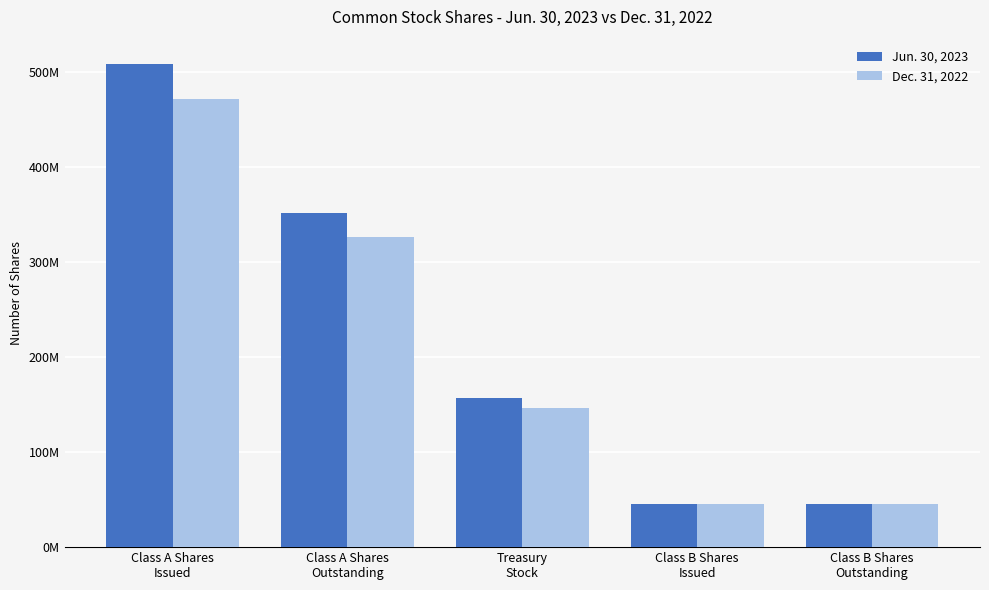

What are all the series names shown in the legend?

Jun. 30, 2023, Dec. 31, 2022